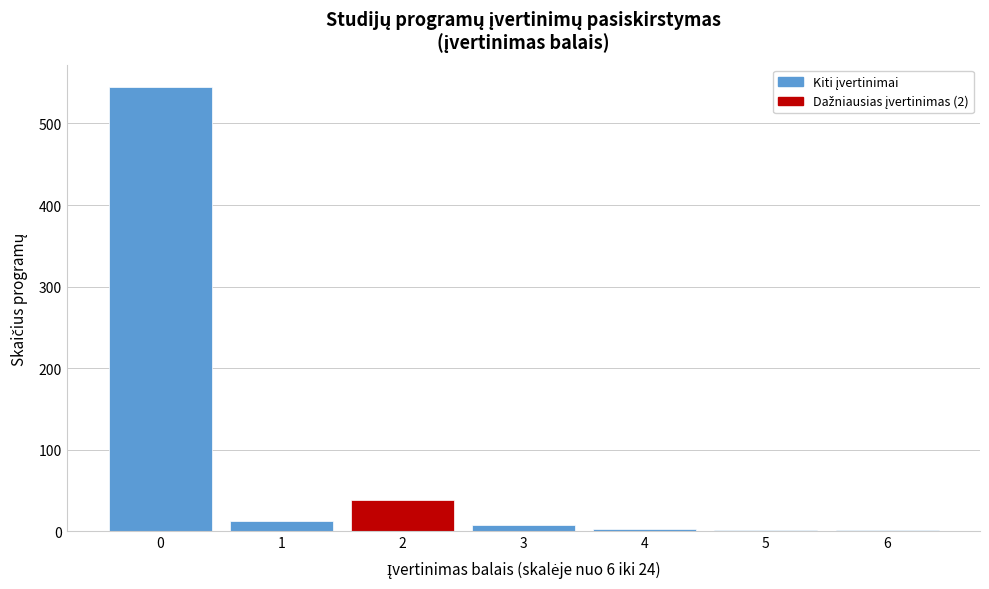

Reading left to right, transcribe this chart: for each bar, give the range it covers on the x-axis and its height. The values are not printed on the chart, so give them approximately, as read against the axis.

-0.5 to 0.5: 550
0.5 to 1.5: 10
1.5 to 2.5: 40
2.5 to 3.5: under 10
3.5 to 4.5: under 10
4.5 to 5.5: under 10
5.5 to 6.5: under 10